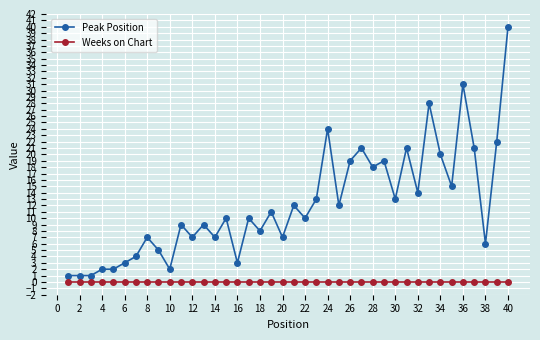

What is the average value of the Peak Position series?

12